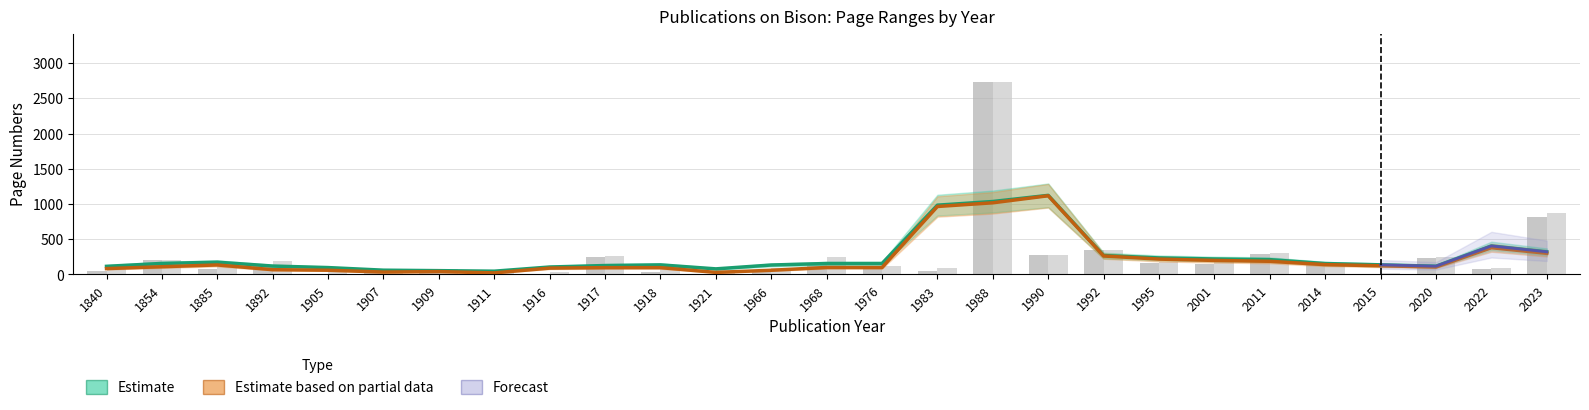

What is the average value of the Page End series?

269